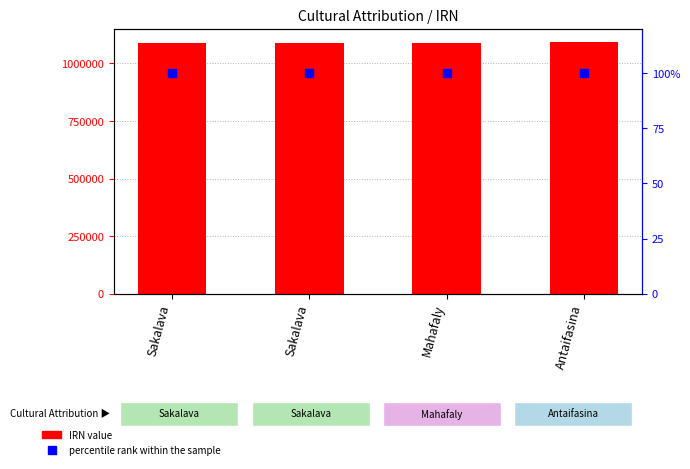

Which series reaches the maximum Y coordinate?

IRN value